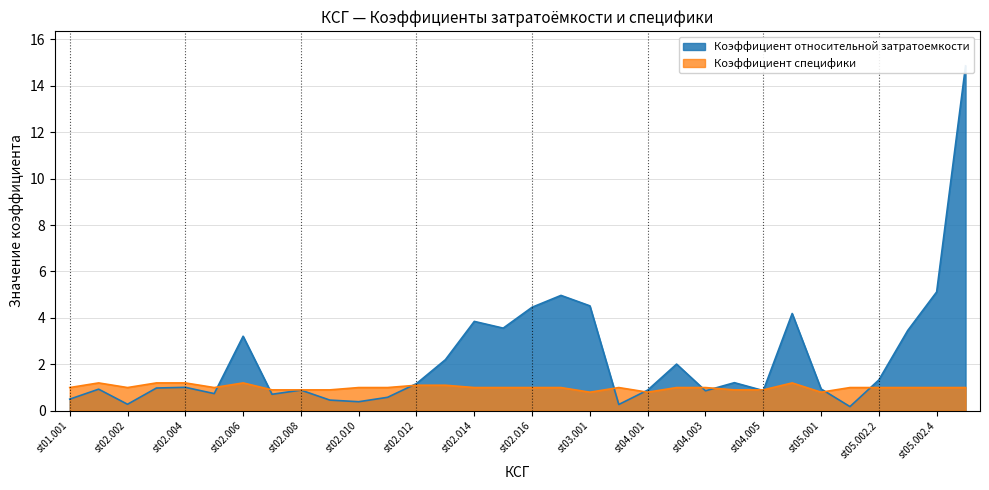

Which series has the largest range (max minus min)?

Коэффициент относительной затратоемкости